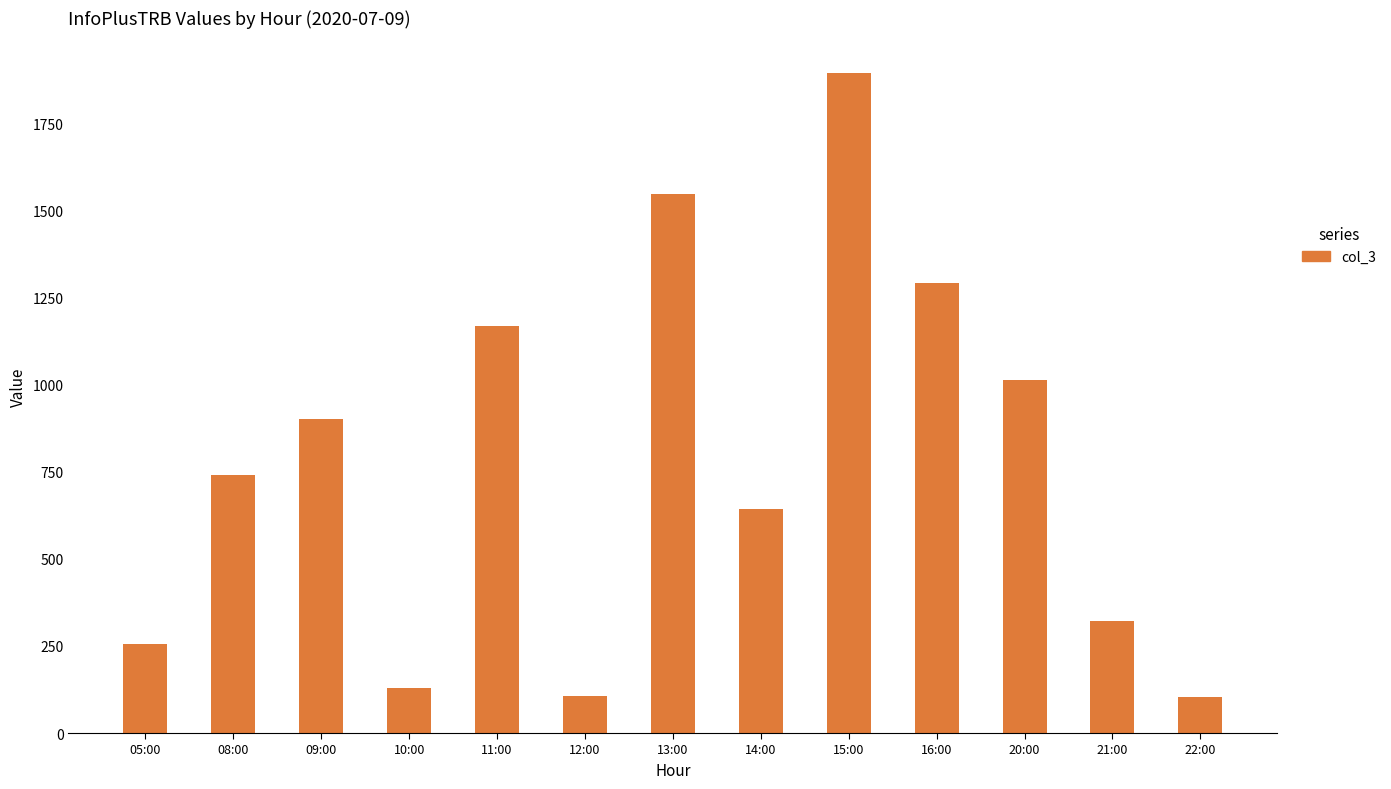

How many data points are less than 742?

6